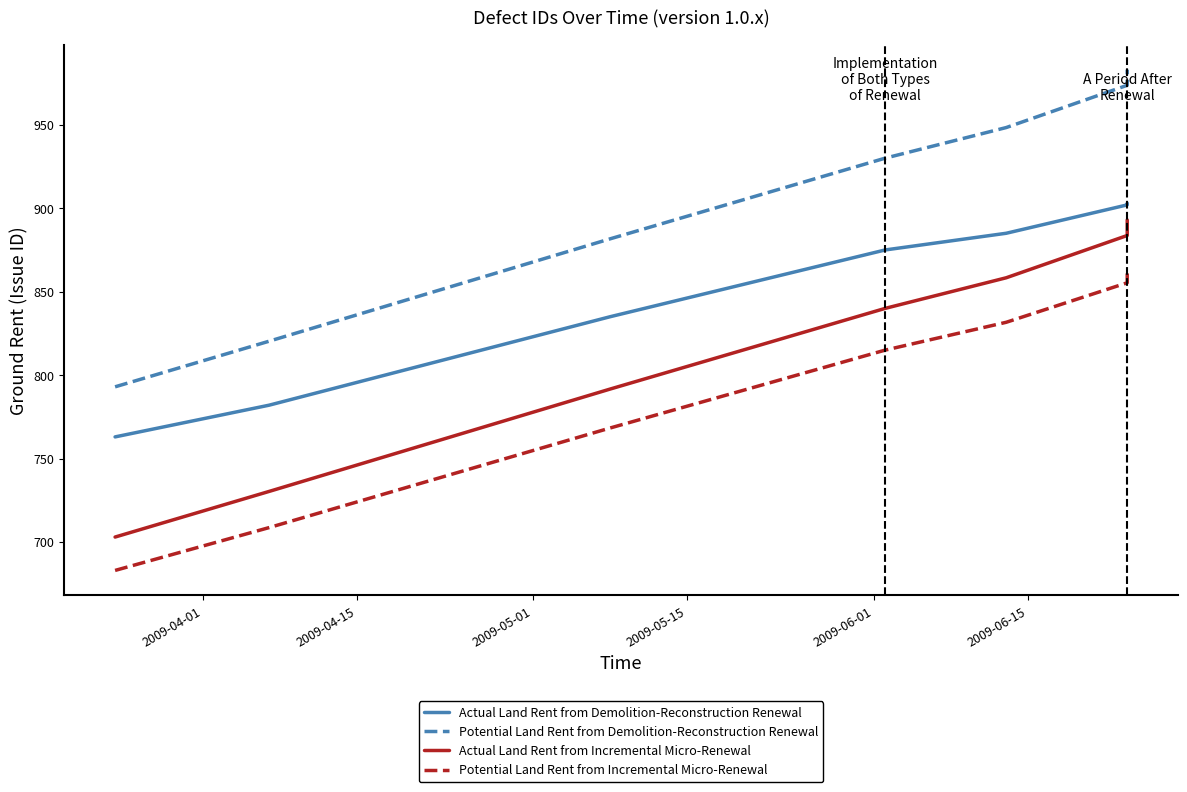

True or false: Actual Land Rent from Demolition-Reconstruction Renewal and Actual Land Rent from Incremental Micro-Renewal intersect in this chart.

False